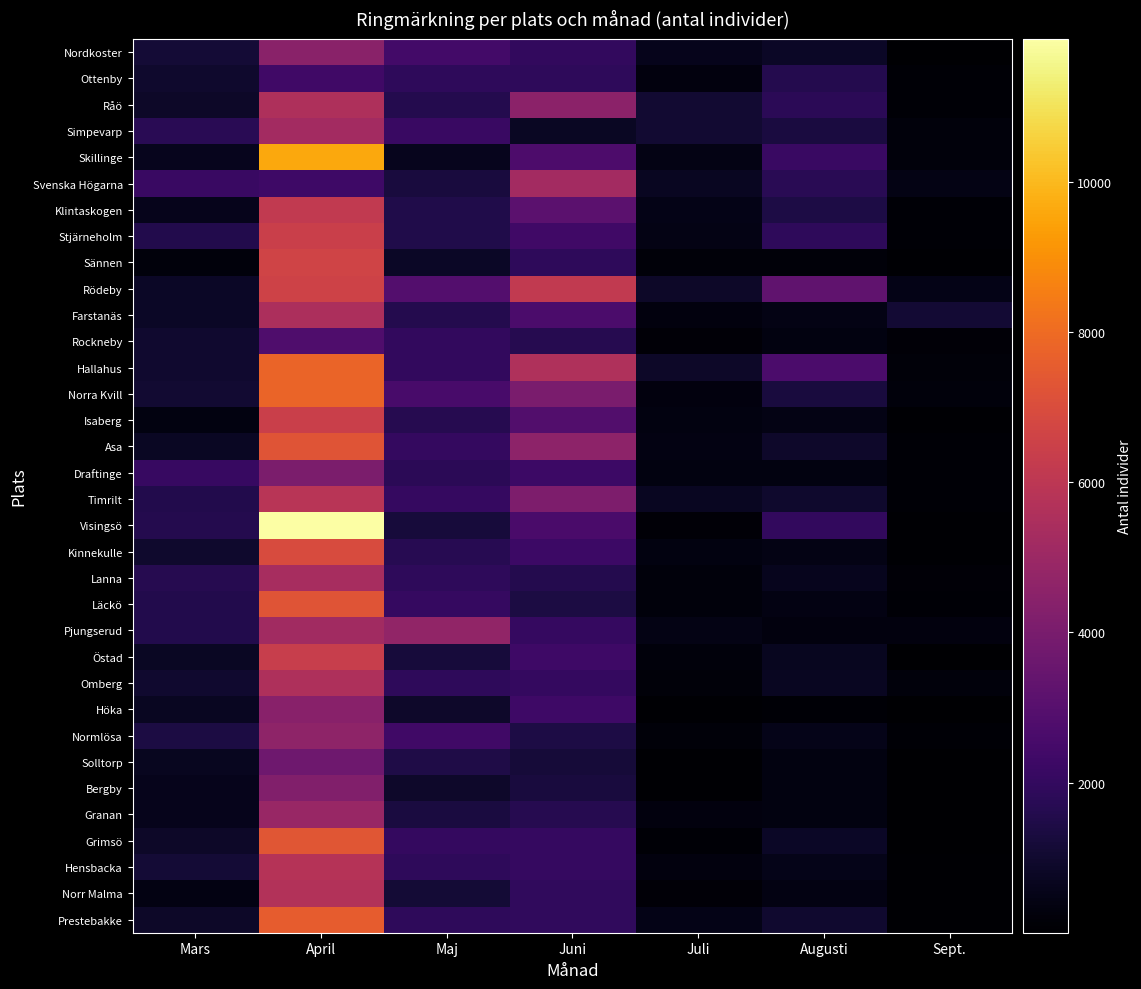

List the series in order of their peak value, lowest first.

Ottenby, Rockneby, Solltorp, Draftinge, Bergby, Höka, Nordkoster, Normlösa, Granan, Pjungserud, Simpevarp, Svenska Högarna, Lanna, Farstanäs, Omberg, Råö, Norr Malma, Hensbacka, Timrilt, Klintaskogen, Östad, Isaberg, Stjärneholm, Rödeby, Sännen, Kinnekulle, Asa, Läckö, Grimsö, Prestebakke, Hallahus, Norra Kvill, Skillinge, Visingsö